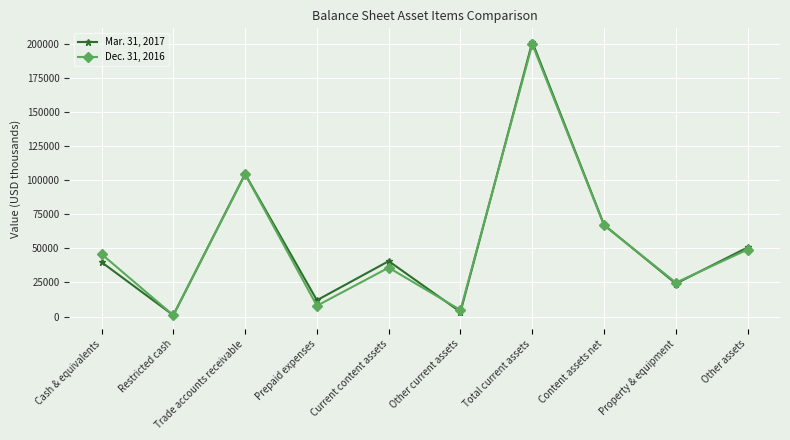

Rank the series at Cash & equivalents from highest to lowest value.

Dec. 31, 2016, Mar. 31, 2017